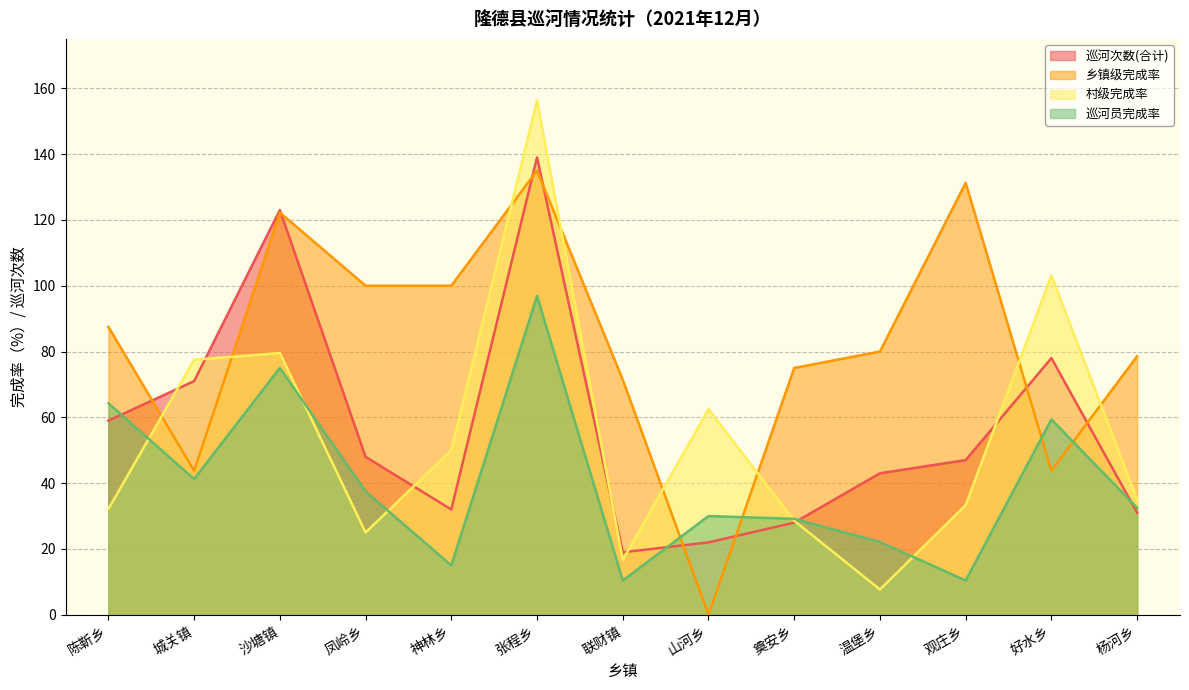

What is the sum of the 巡河次数(合计) values at 观庄乡 and 杨河乡?

78.0